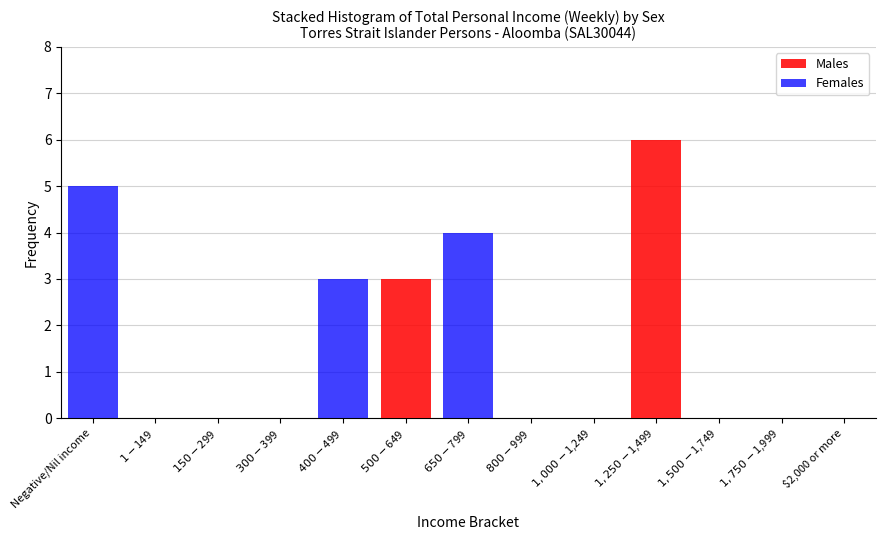

What is the sum of all Males values?

9